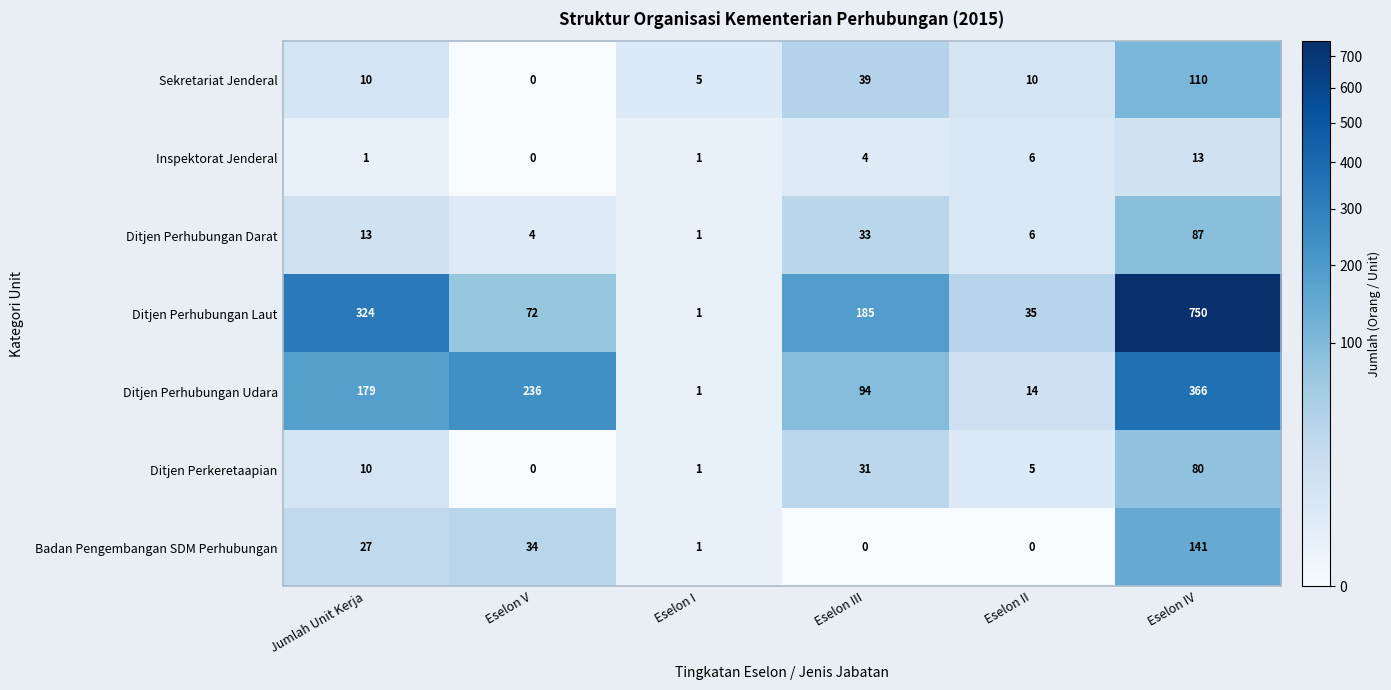

What is the lowest value of the Ditjen Perhubungan Darat series?

1